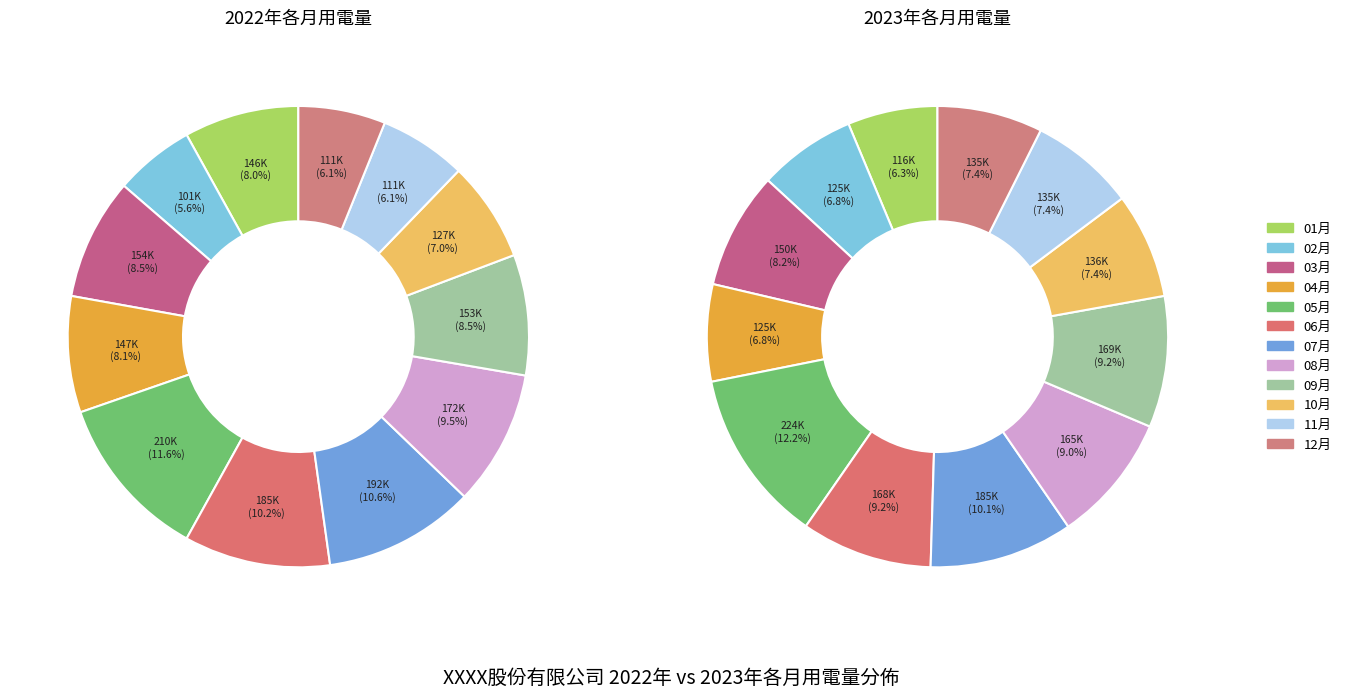

To the nearest percent, what percentage of the pie is 12月?

7%